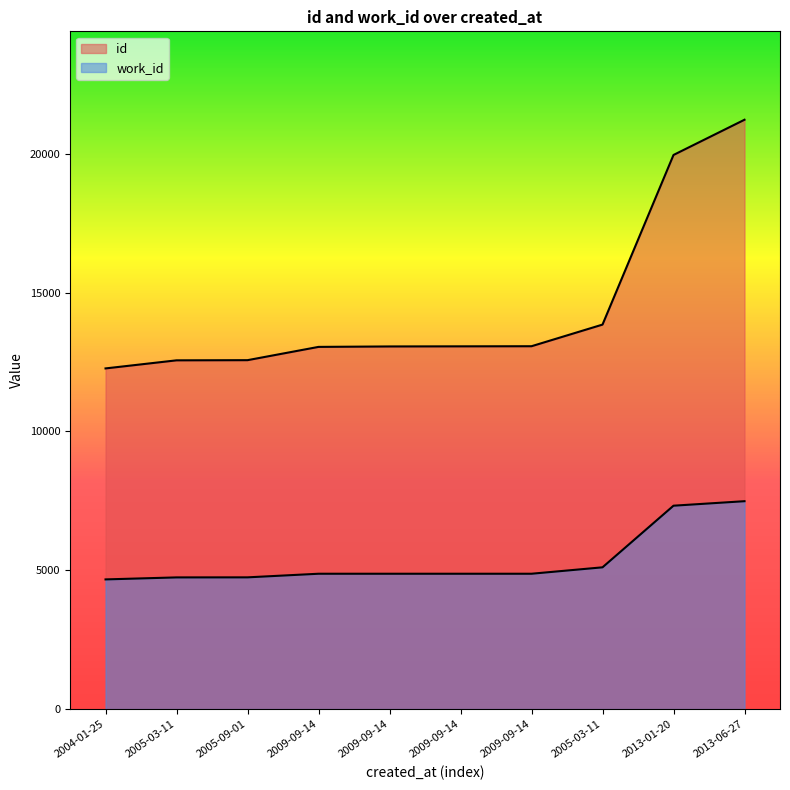

Rank the categories by id value from highest to lowest.

2013-06-27, 2013-01-20, 2005-03-11, 2009-09-14, 2009-09-14, 2009-09-14, 2009-09-14, 2005-09-01, 2005-03-11, 2004-01-25